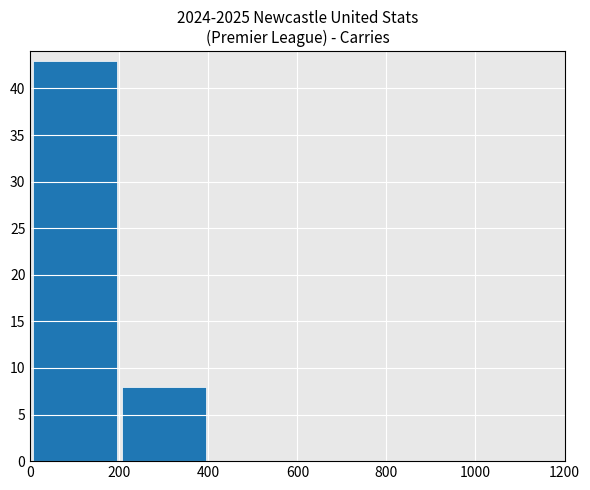

What is the maximum value shown in the chart?

43